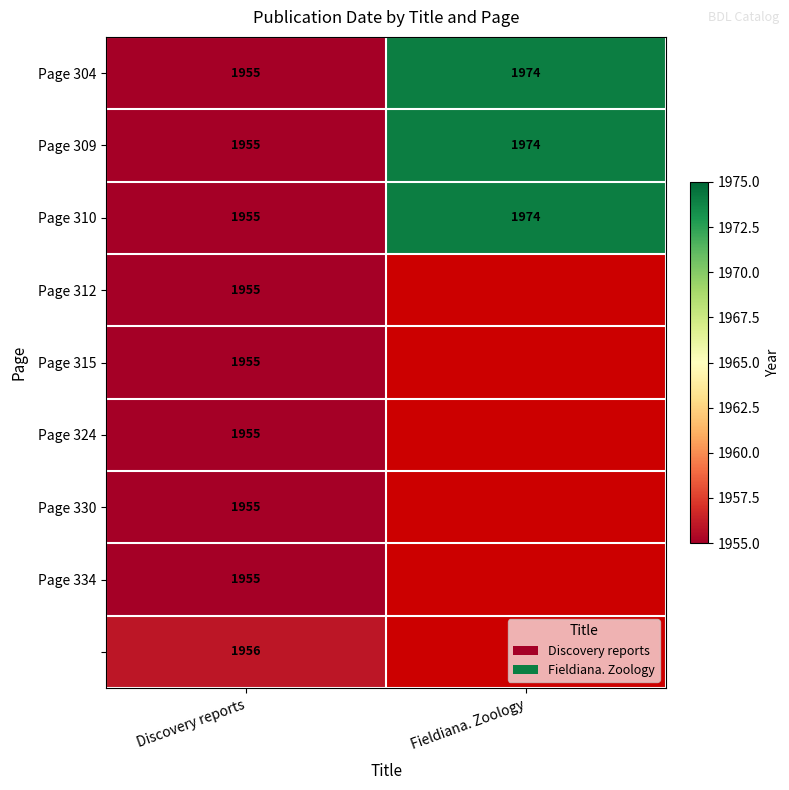

The Page 310 series shows 671 at Fieldiana. Zoology. True or false?

False